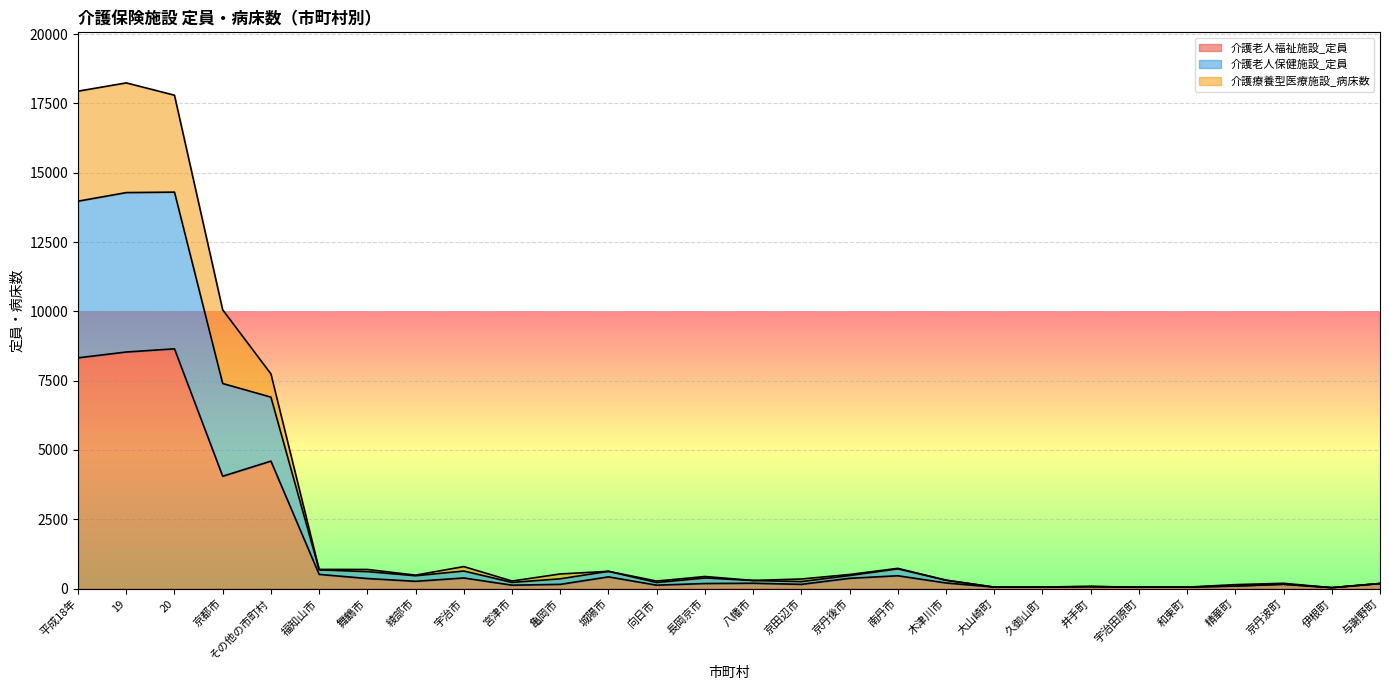

True or false: 介護老人福祉施設_定員 has a value of 360 at 舞鶴市.

True